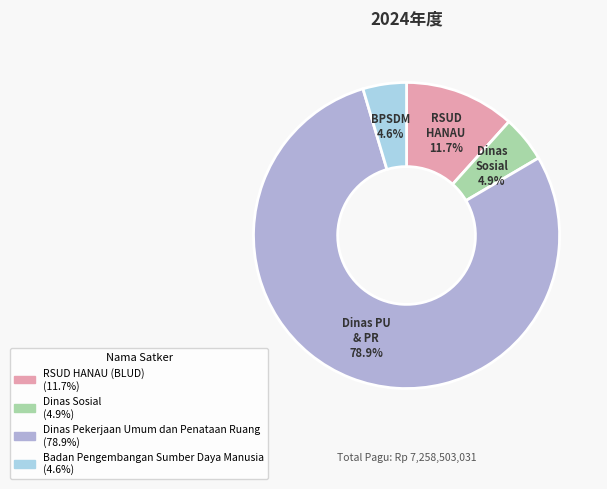

Which has a higher value, RSUD HANAU (BLUD) or Dinas Pekerjaan Umum dan Penataan Ruang?

Dinas Pekerjaan Umum dan Penataan Ruang